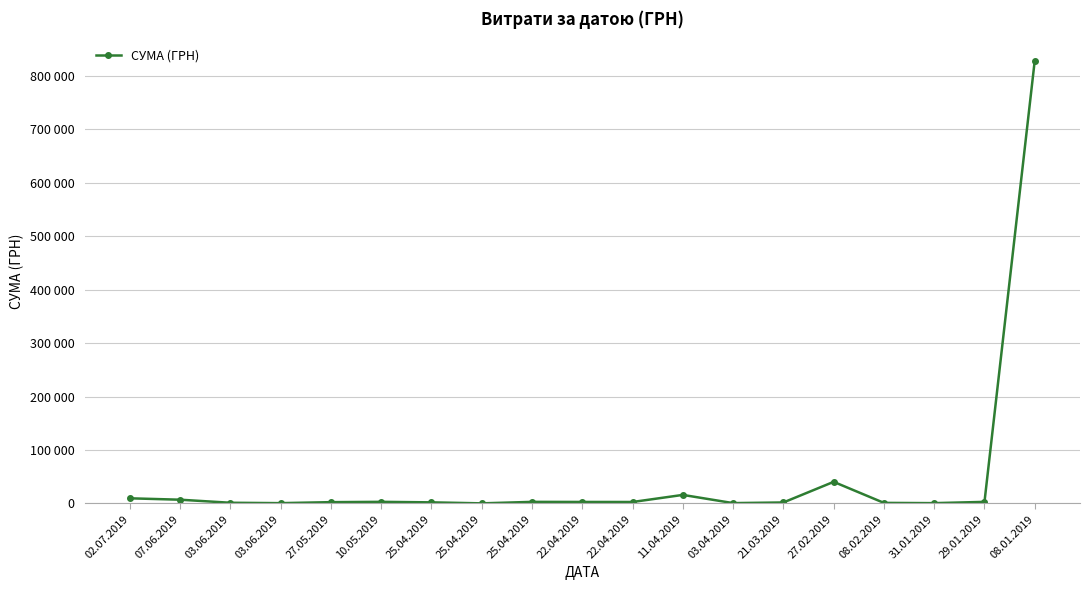

At which category does the data reach its first local peak?

10.05.2019